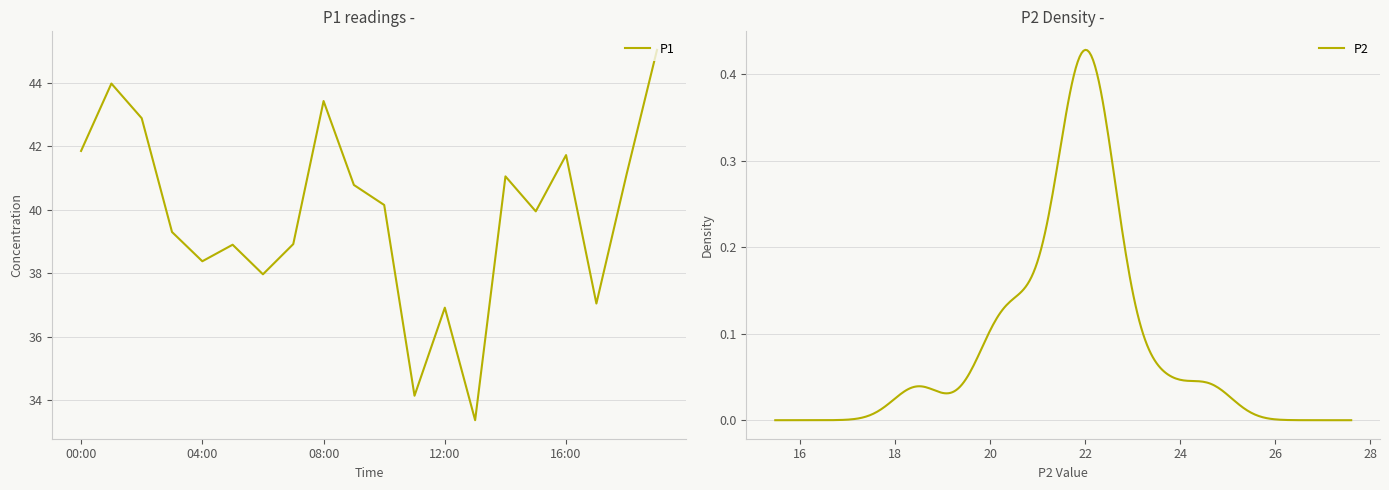

Read the value at 15:00.

40.0